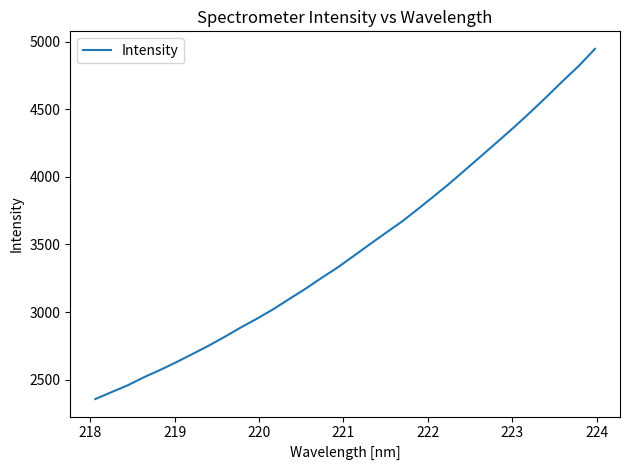

What is the minimum value shown in the chart?

2356.5